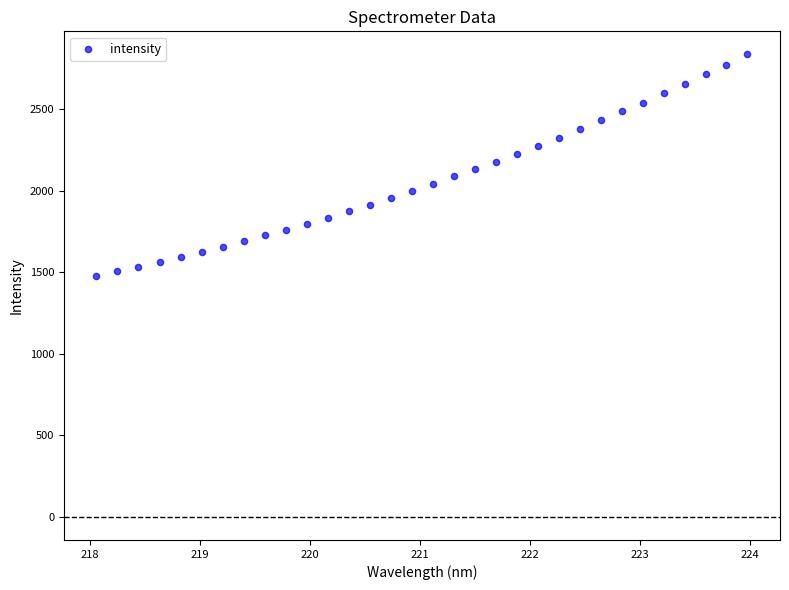

What is the range of X values (max minus min)?

5.9